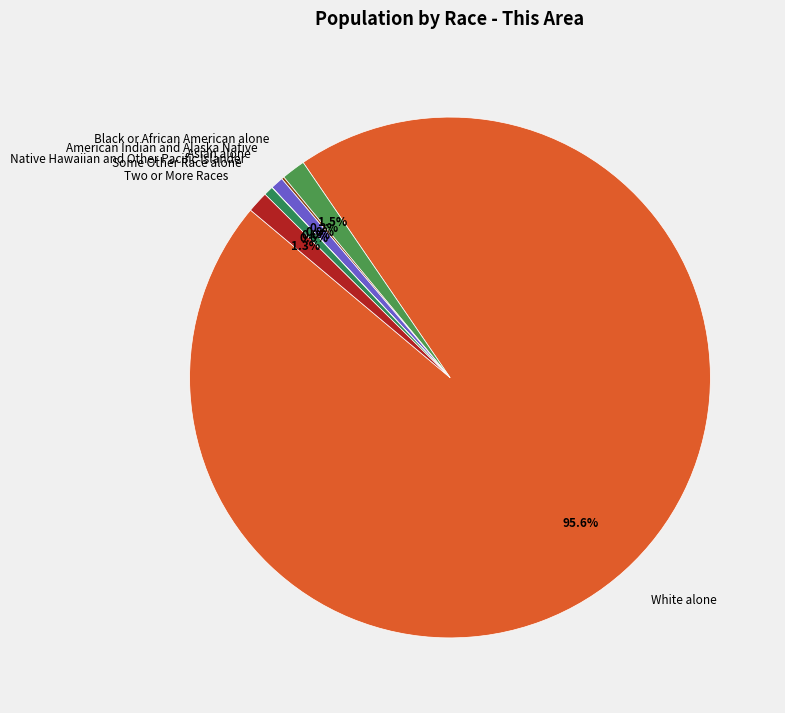

Combined, do Two or More Races and Black or African American alone account for over 50%?

No